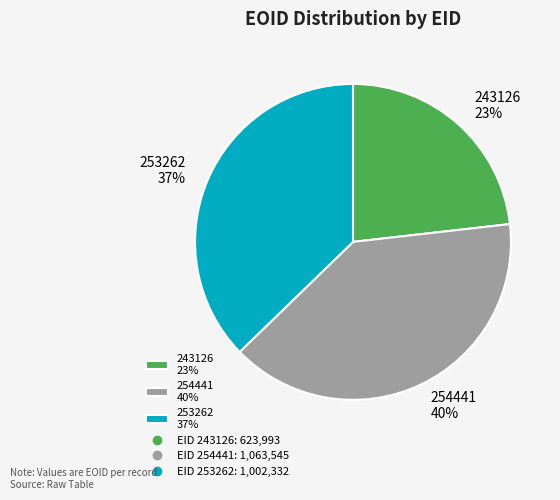

Which category has the smallest portion of the pie?

243126